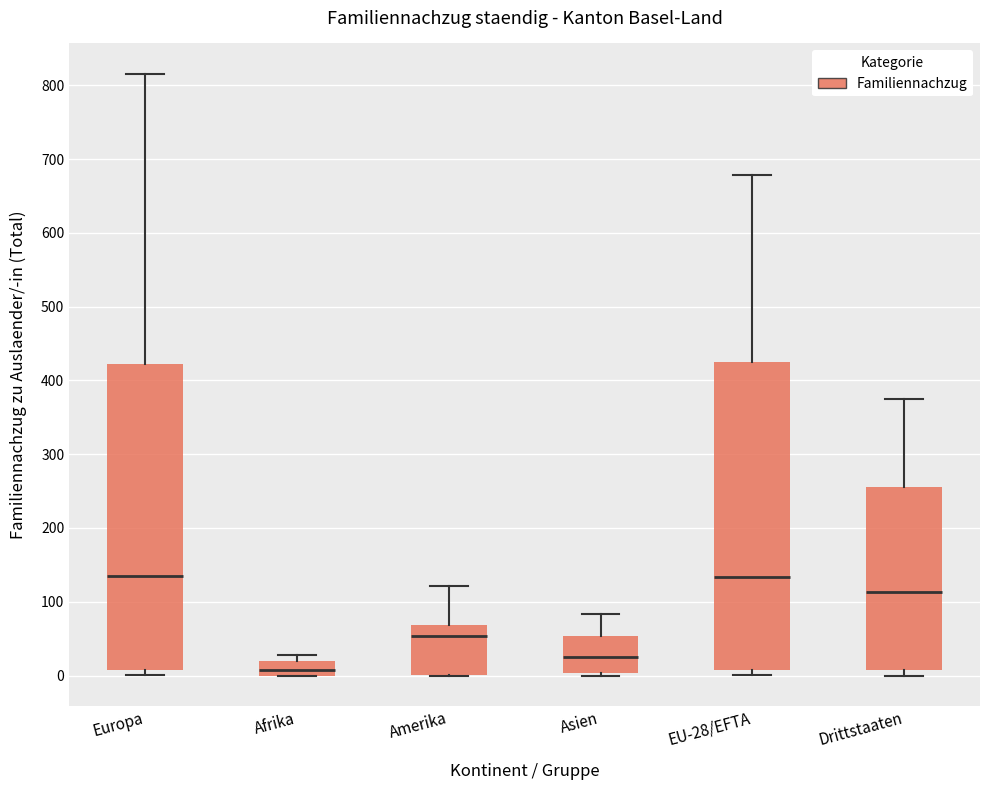

Reading left to right, transcribe this box plot: for each box, give where its median line is, the range the box spans, and where its two whiskers end, as read against the y-axis. The values are not printed on the chart, so give them approximately, as read against the axis.

Europa: median 140, box 10 to 420, whiskers 0 to 820
Afrika: median 10, box 0 to 20, whiskers 0 to 30
Amerika: median 50, box 0 to 70, whiskers 0 to 120
Asien: median 30, box 0 to 50, whiskers 0 (just below the box's lower edge) to 80
EU-28/EFTA: median 130, box 10 to 430, whiskers 0 to 680
Drittstaaten: median 110, box 10 to 260, whiskers 0 to 380